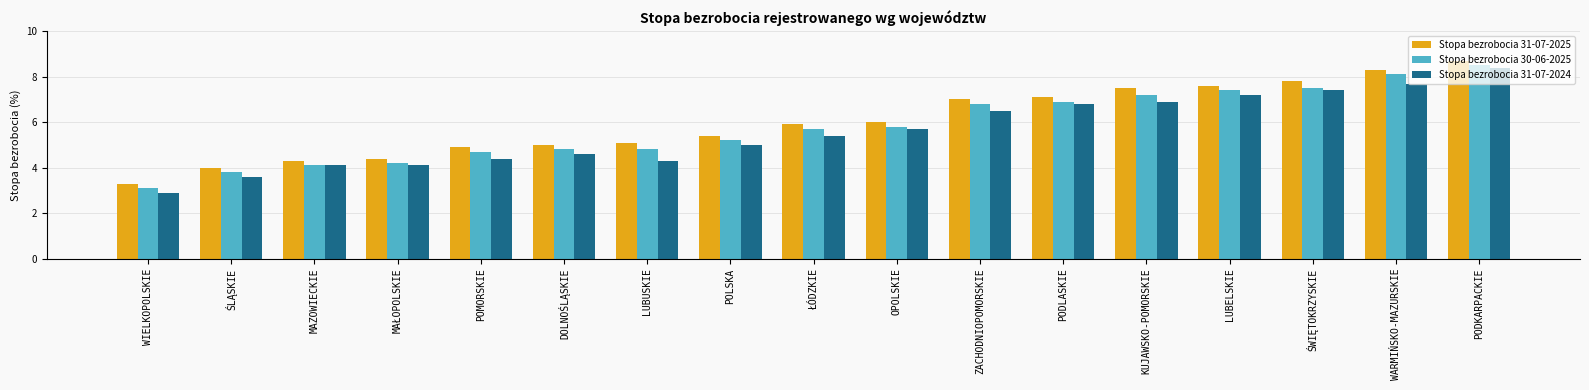

Is the value of Stopa bezrobocia 30-06-2025 at PODLASKIE greater than the value of Stopa bezrobocia 31-07-2024 at WARMIŃSKO-MAZURSKIE?

No